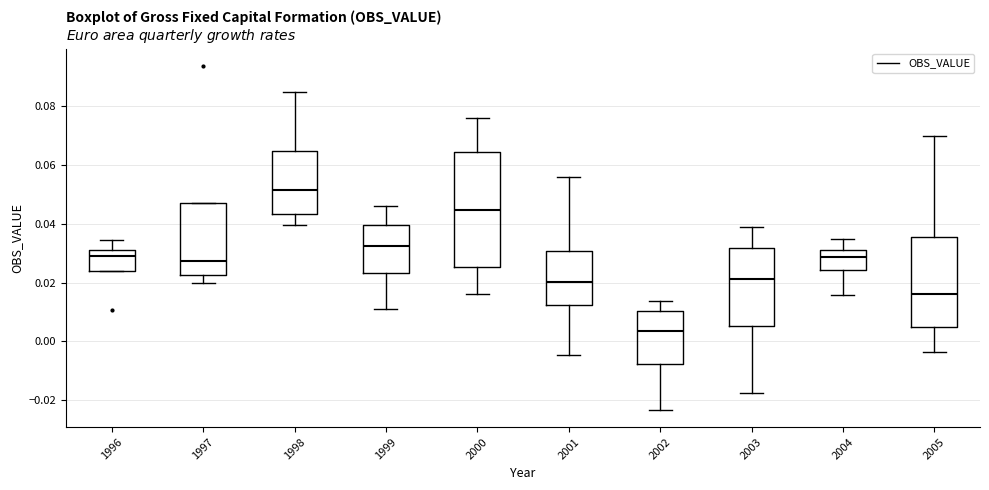

Reading left to right, read every box against the y-axis: the position of its median line, the range the box covers, and the ends of its whiskers. The values are not printed on the chart, so give them approximately, as read against the axis.

1996: median 0.030 (just below the box's upper edge), box 0.024 to 0.030, whiskers 0.024 to 0.034
1997: median 0.028, box 0.022 to 0.048, whiskers 0.020 to 0.048
1998: median 0.052, box 0.044 to 0.064, whiskers 0.040 to 0.084
1999: median 0.032, box 0.024 to 0.040, whiskers 0.012 to 0.046
2000: median 0.044, box 0.026 to 0.064, whiskers 0.016 to 0.076
2001: median 0.020, box 0.012 to 0.030, whiskers -0.004 to 0.056
2002: median 0.004, box -0.008 to 0.010, whiskers -0.024 to 0.014
2003: median 0.022, box 0.006 to 0.032, whiskers -0.018 to 0.040
2004: median 0.028, box 0.024 to 0.032, whiskers 0.016 to 0.034
2005: median 0.016, box 0.006 to 0.036, whiskers -0.004 to 0.070